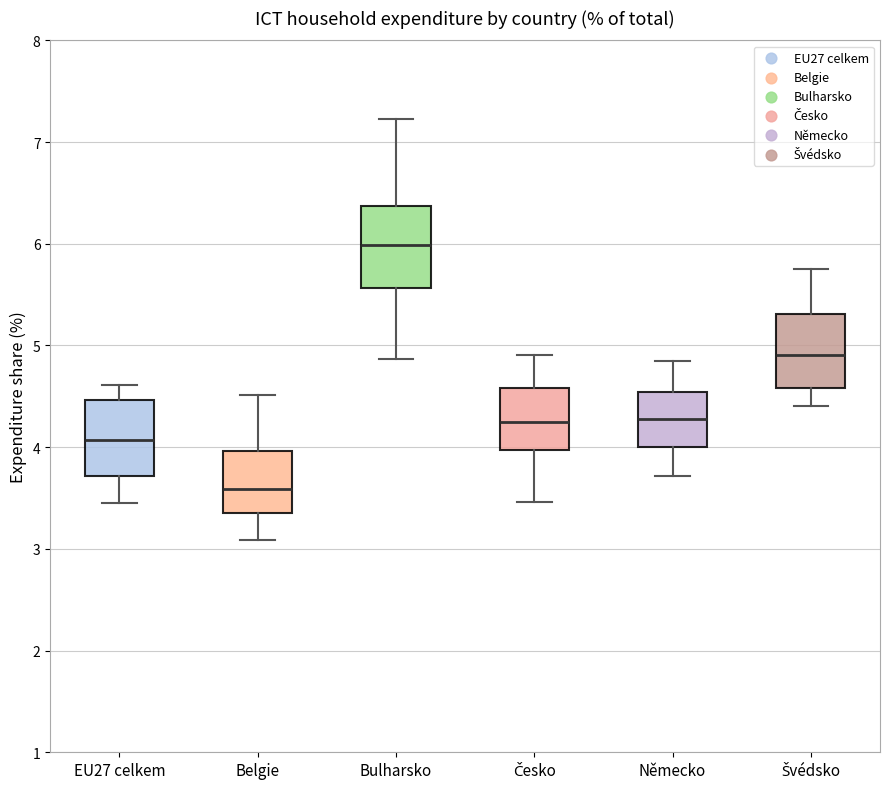

Reading left to right, read every box against the y-axis: the position of its median line, the range the box covers, and the ends of its whiskers. The values are not printed on the chart, so give them approximately, as read against the axis.

EU27 celkem: median 4.1, box 3.7 to 4.5, whiskers 3.4 to 4.6
Belgie: median 3.6, box 3.4 to 4.0, whiskers 3.1 to 4.5
Bulharsko: median 6.0, box 5.6 to 6.4, whiskers 4.9 to 7.2
Česko: median 4.2, box 4.0 to 4.6, whiskers 3.5 to 4.9
Německo: median 4.3, box 4.0 to 4.5, whiskers 3.7 to 4.9
Švédsko: median 4.9, box 4.6 to 5.3, whiskers 4.4 to 5.7